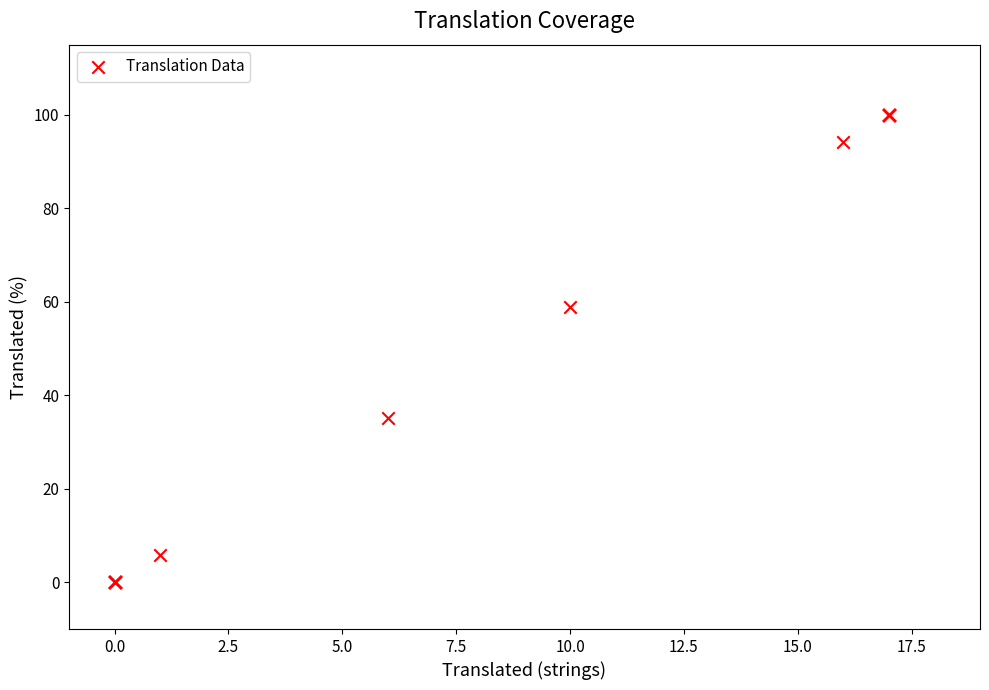

What Y value in the scatter plot is closest to 50?

58.8